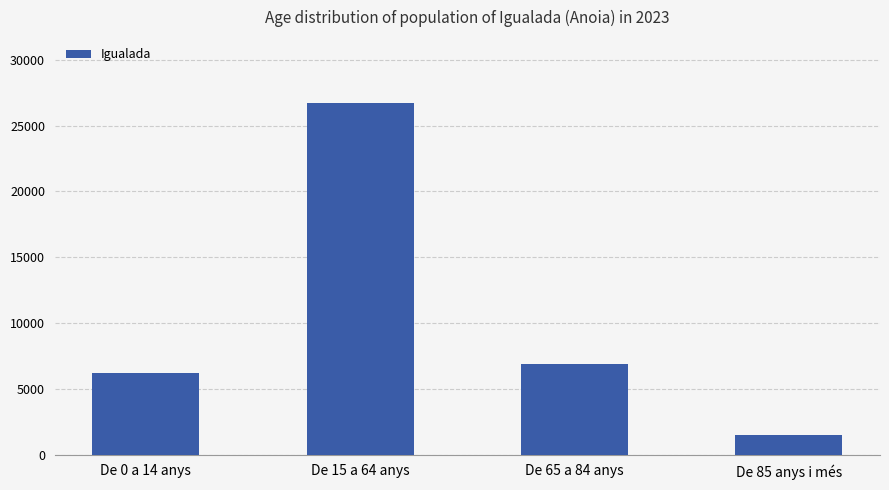

At which label does the data first exceed 6878?

De 15 a 64 anys